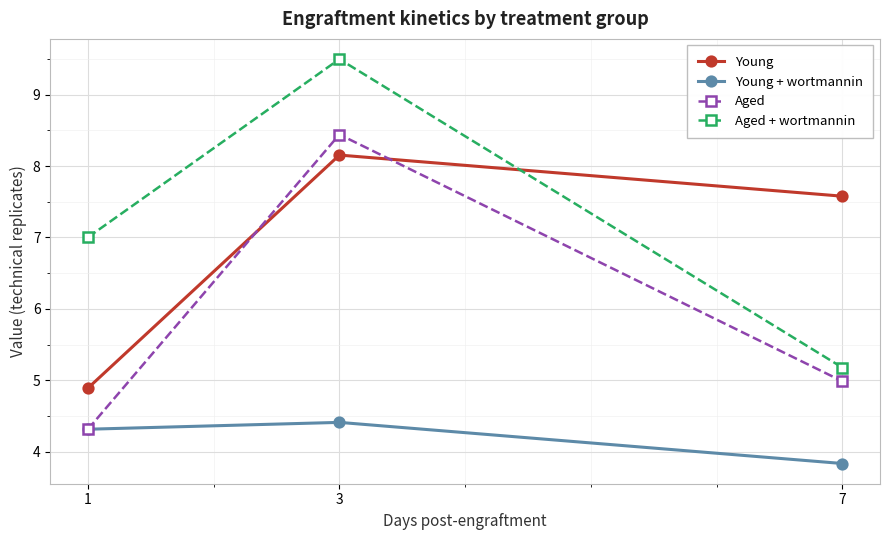

At how many categories does at least one series exceed 6?

3